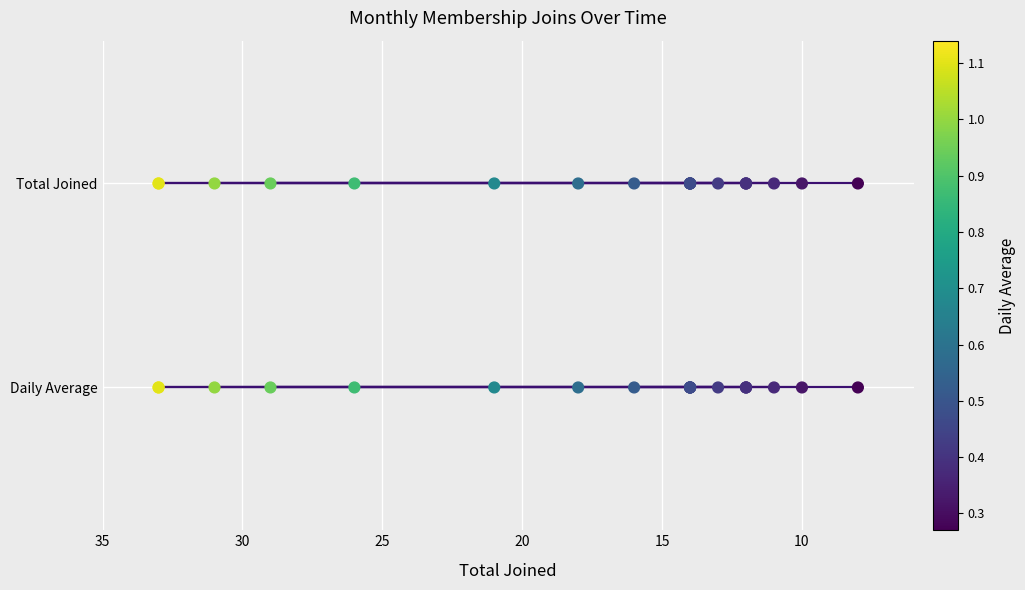

Which series has the largest total across all categories?

Total Joined